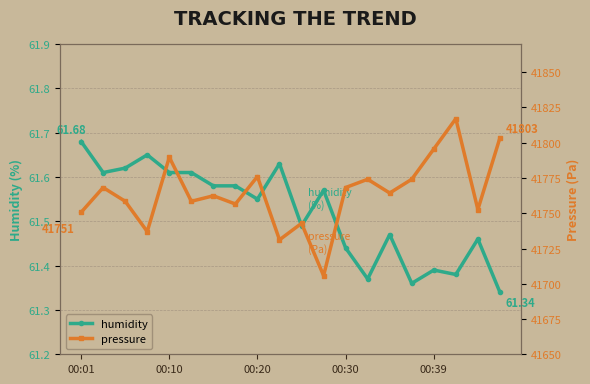

True or false: humidity has more than 2 points higher than both neighbors.

True